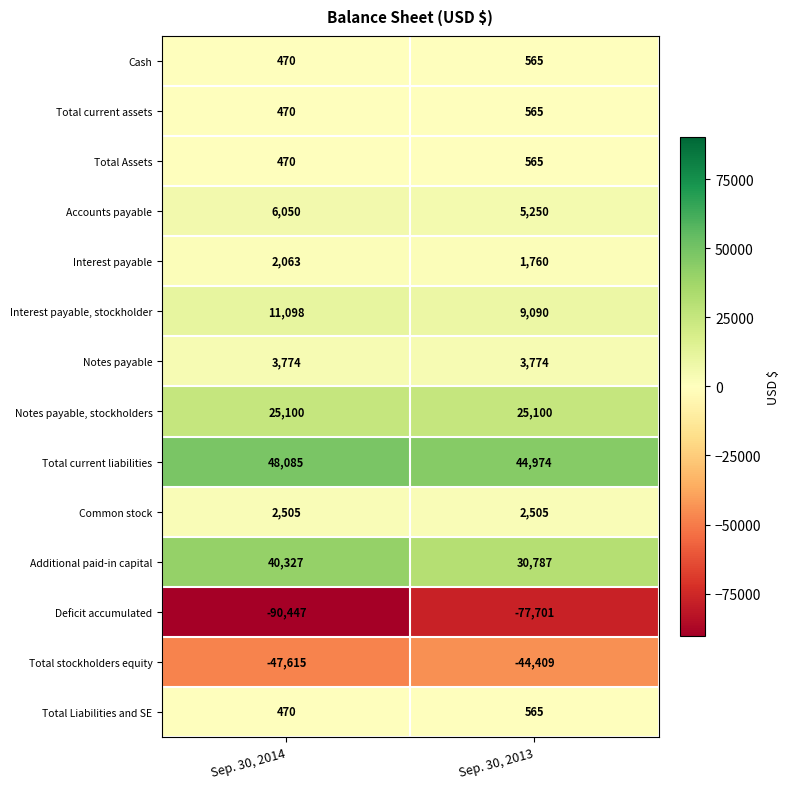

What is the greatest value displayed?

48085